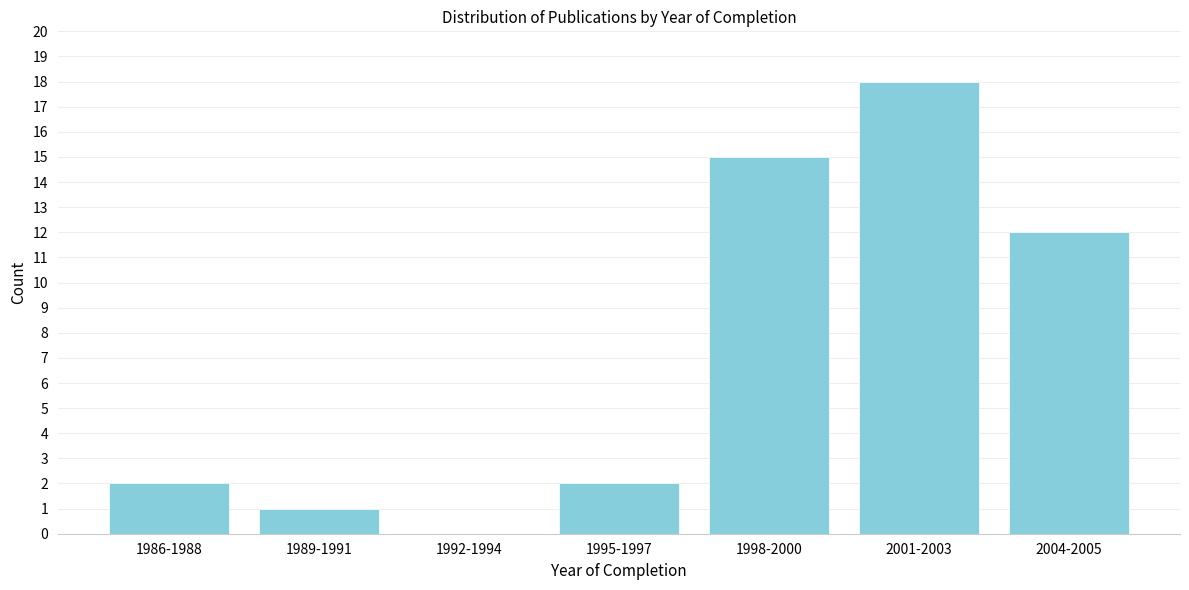

Reading left to right, transcribe all the data shown in this chart.

1986-1988=2	1989-1991=1	1992-1994=0	1995-1997=2	1998-2000=15	2001-2003=18	2004-2005=12